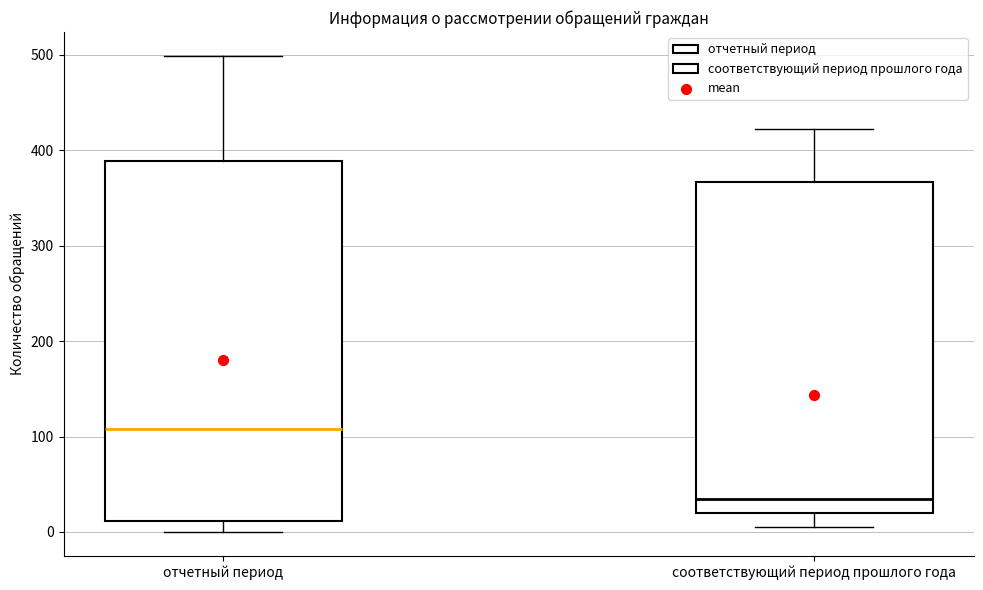

Which box's median line is the lowest?

соответствующий период прошлого года